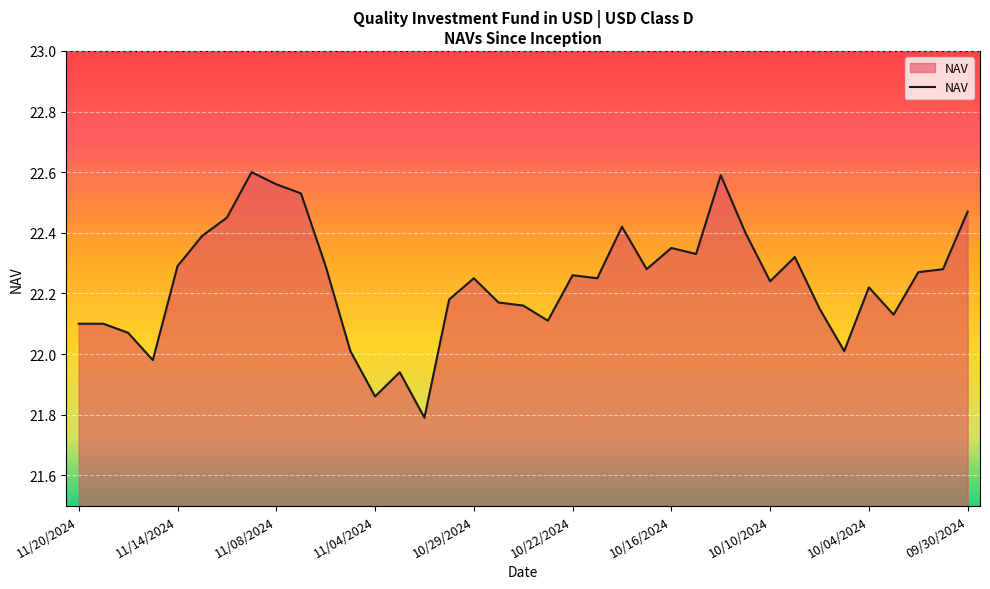

What is the smallest value displayed?

21.8